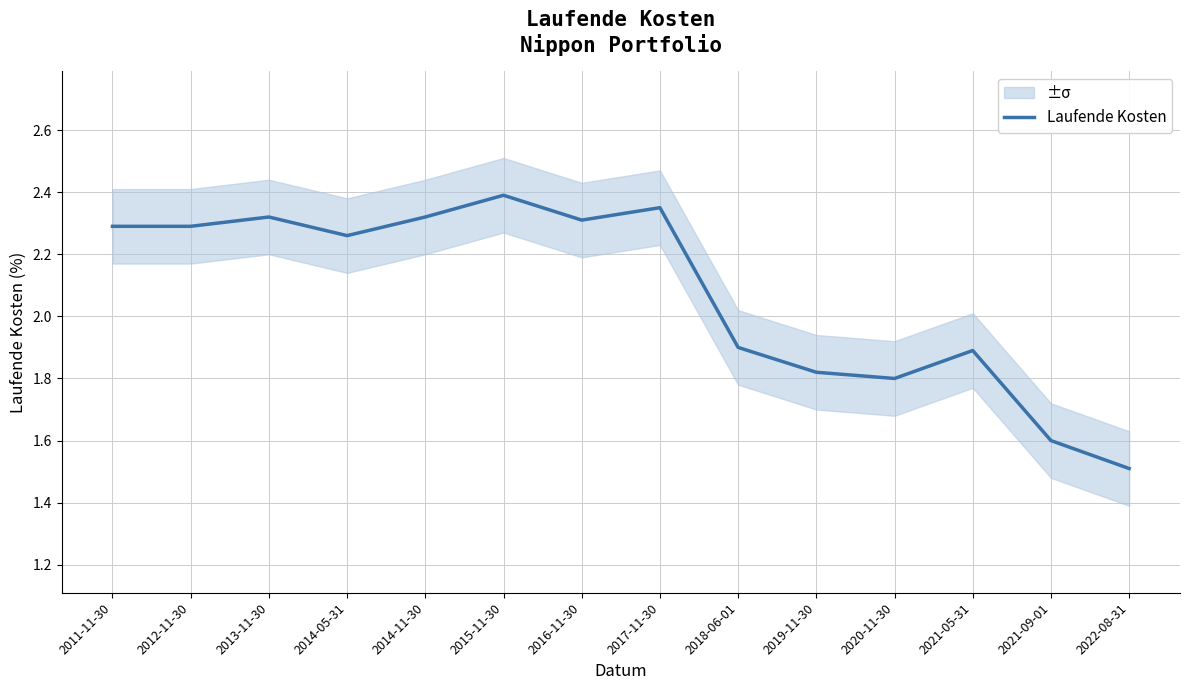

What is the difference between the maximum and minimum values?

0.9